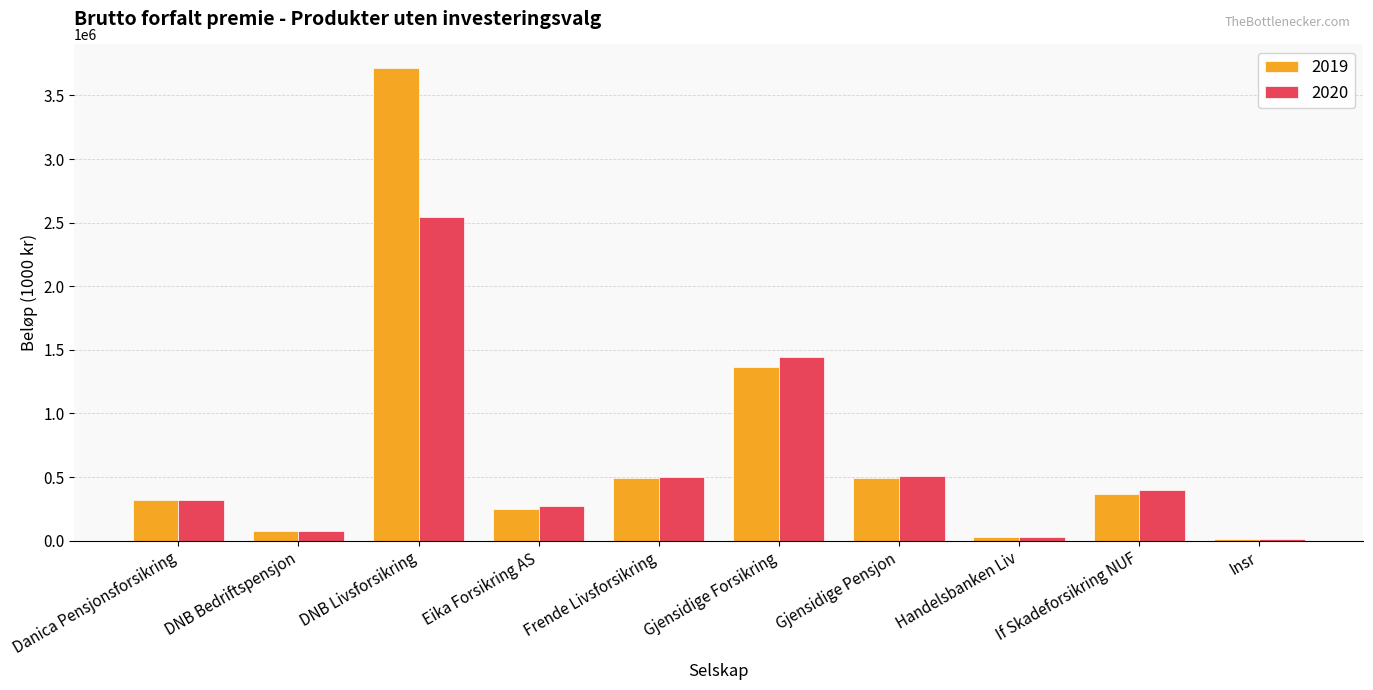

What are all the series names shown in the legend?

2019, 2020